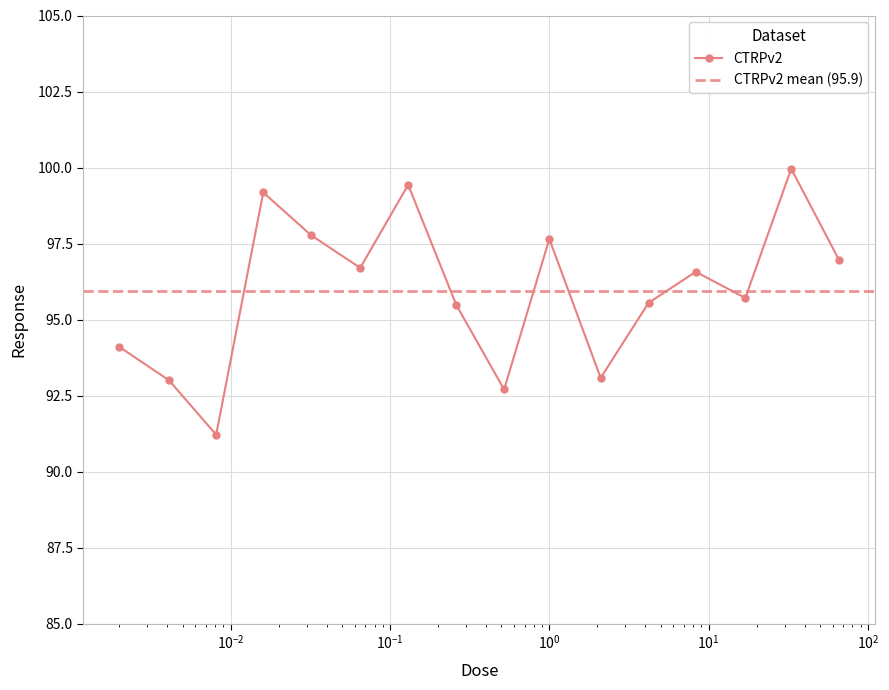

Approximately how many times larger is the value at 0.13 compared to 4.2?

1.0